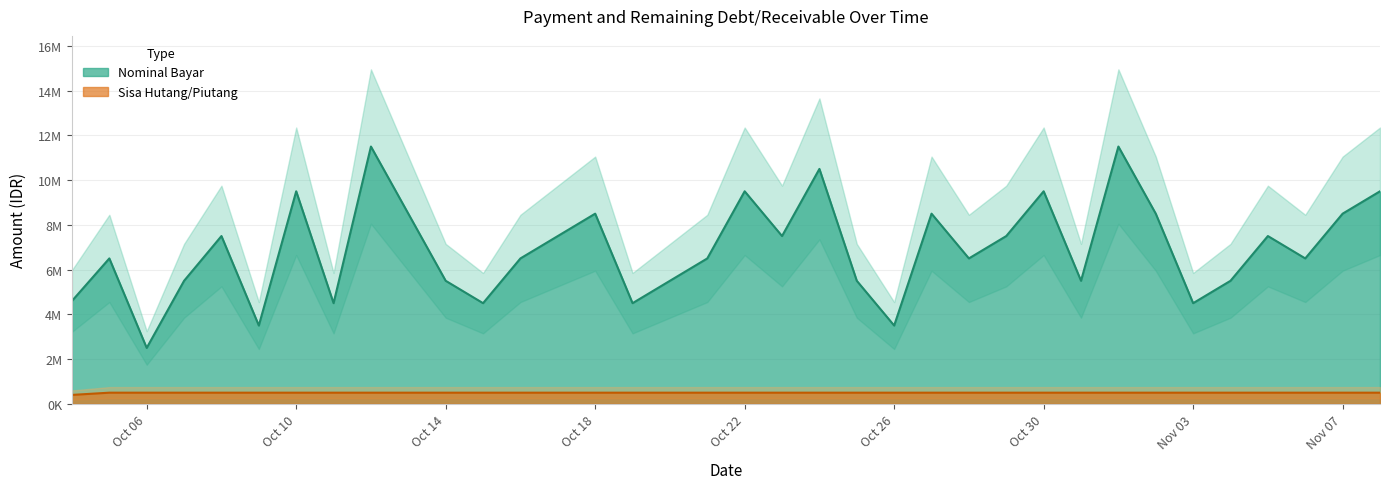

What is the approximate value of Sisa Hutang/Piutang at 2024-10-04, to the nearest 50?

400000